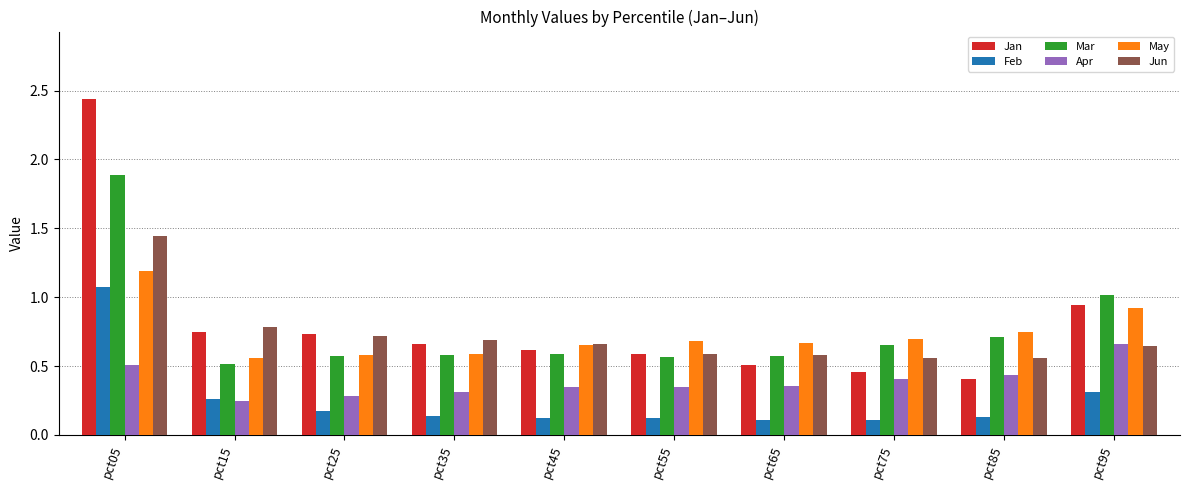

Is the value of Feb at pct55 greater than the value of Mar at pct85?

No